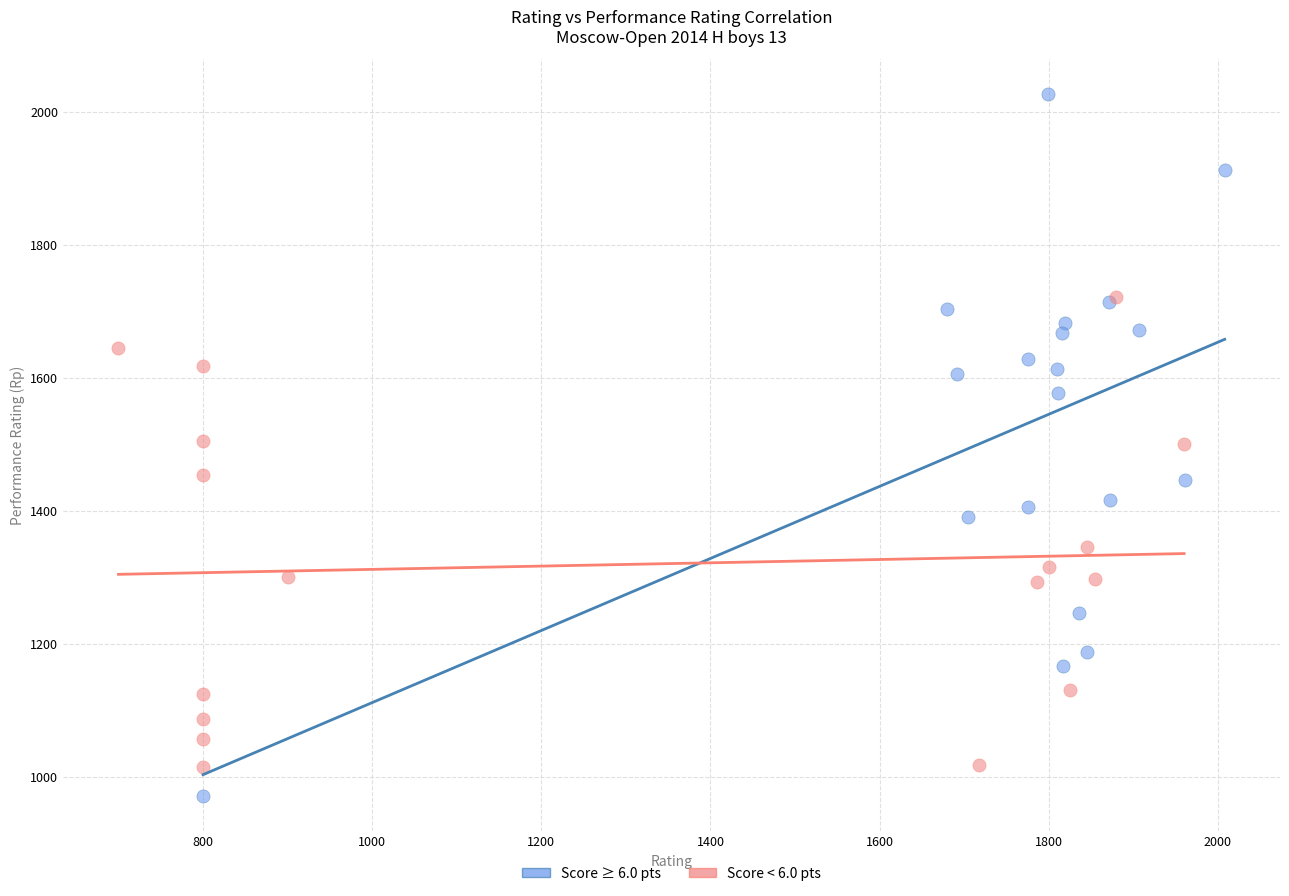

Which series contains the lowest Y value?

Score ≥ 6.0 pts